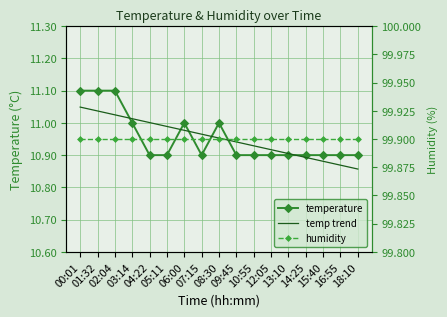

Rank the series by their maximum value, from lowest to highest.

temp trend, temperature, humidity